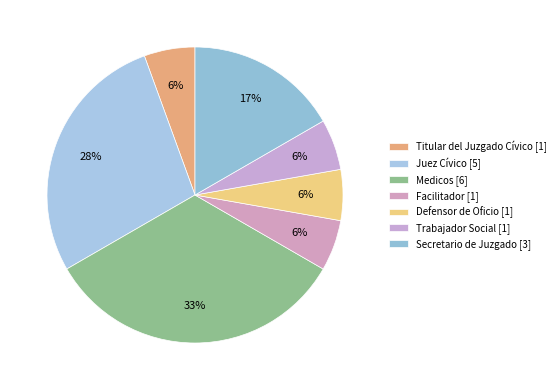

What portion of the pie excludes Defensor de Oficio?

94.4%